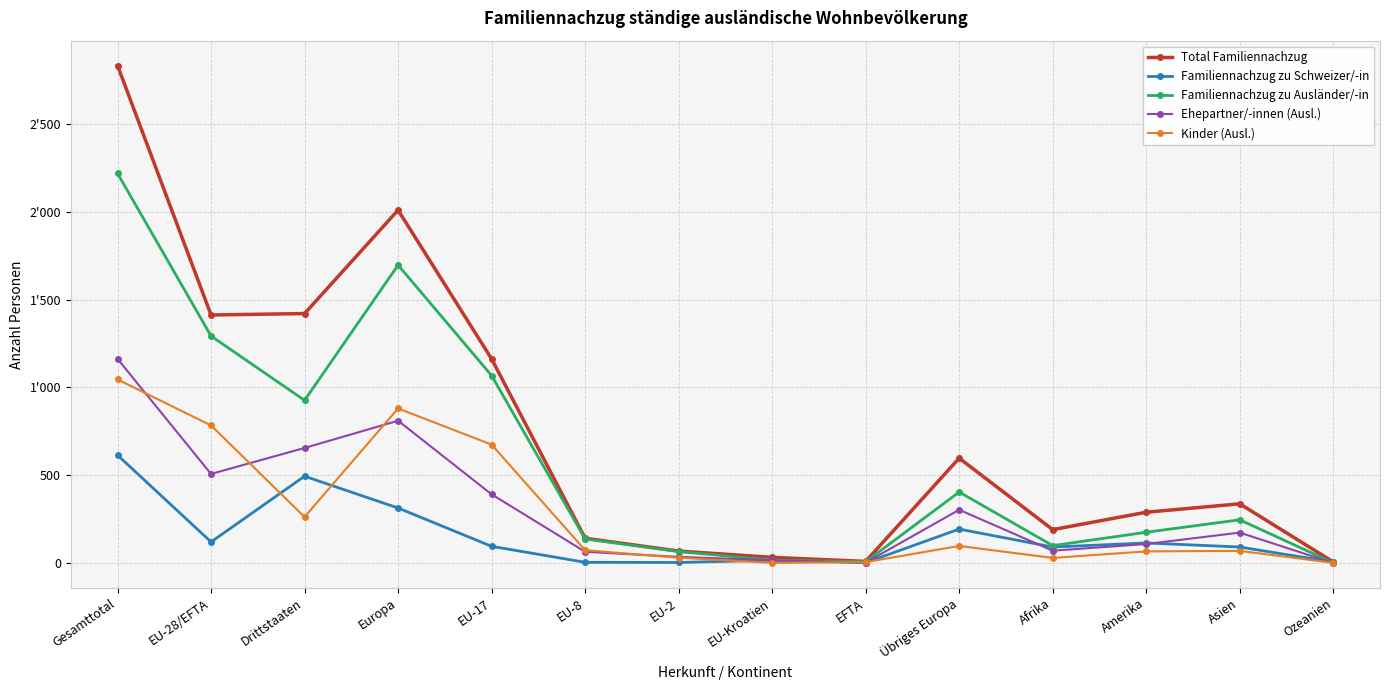

What are all the series names shown in the legend?

Total Familiennachzug, Familiennachzug zu Schweizer/-in, Familiennachzug zu Ausländer/-in, Ehepartner/-innen (Ausl.), Kinder (Ausl.)